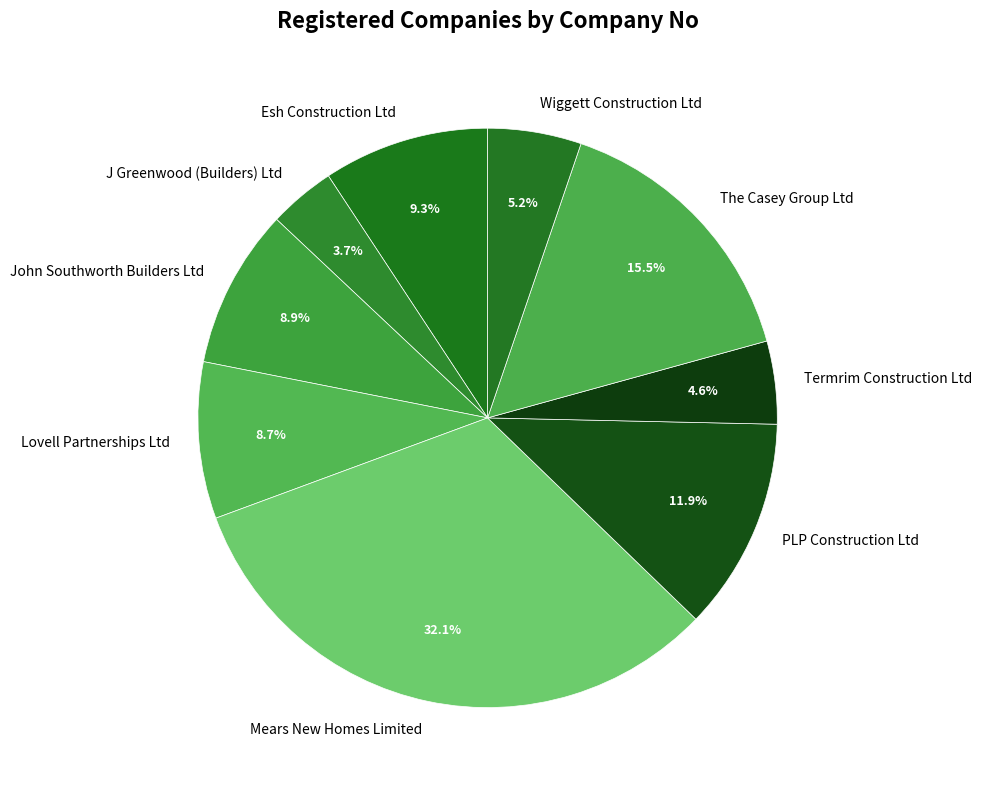

What is the largest slice in the pie chart?

Mears New Homes Limited